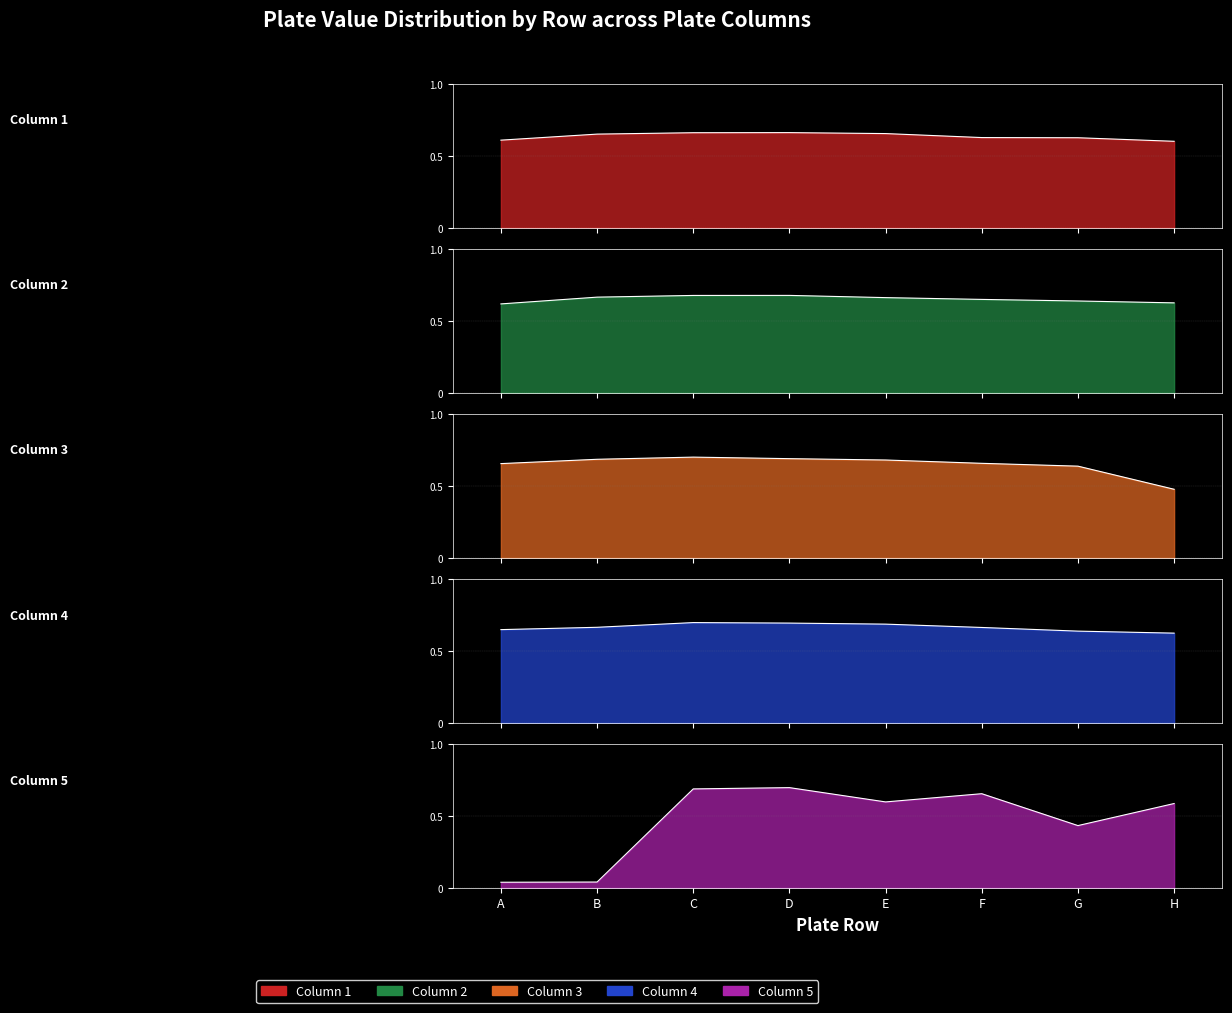

What is the sum of all plate_value_col1 values?

5.1